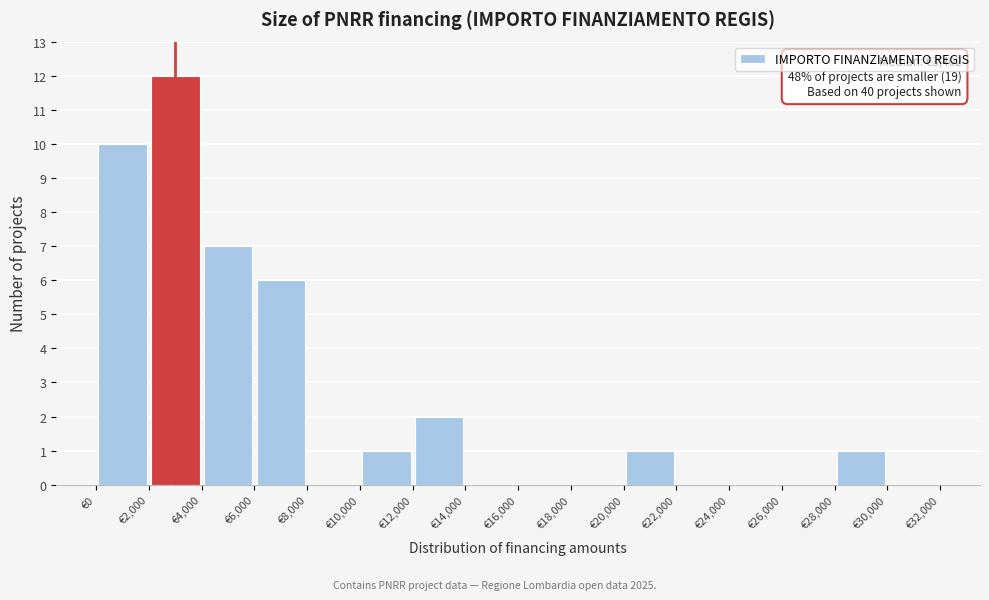

Over which range of the x-axis is the bar tallest?

2000 to 4000